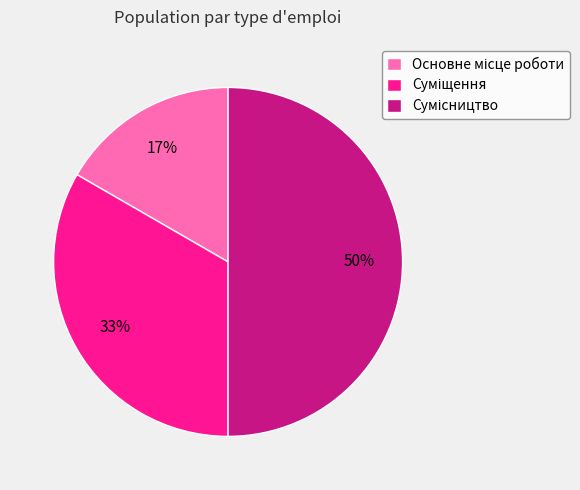

To the nearest percent, what is the average slice percentage?

33%